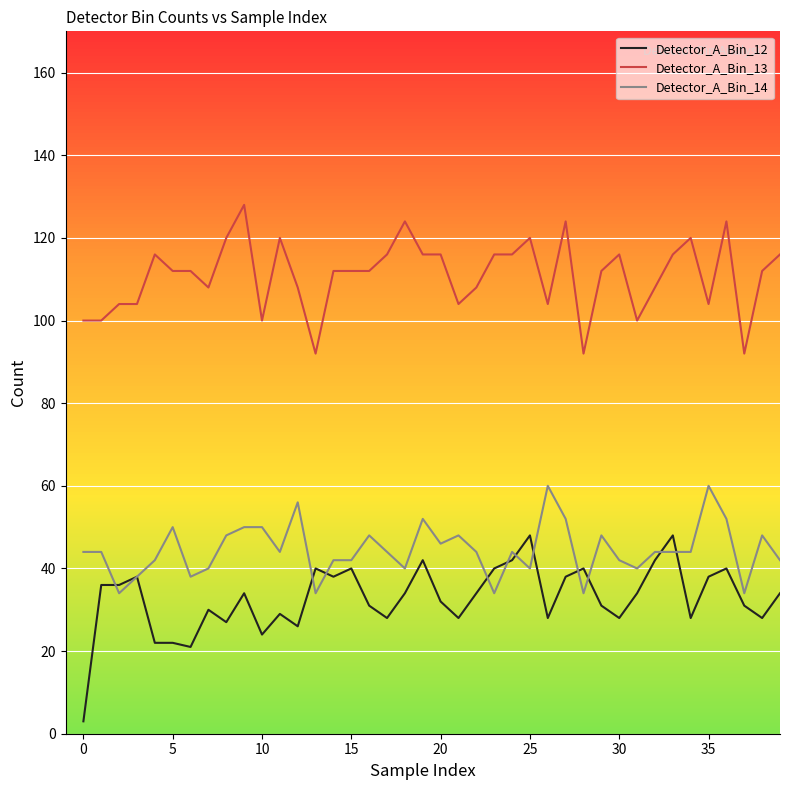

True or false: Detector_A_Bin_14 and Detector_A_Bin_13 cross at least once.

False